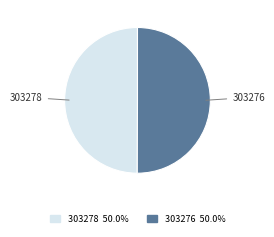

How many slices are in this pie chart?

2